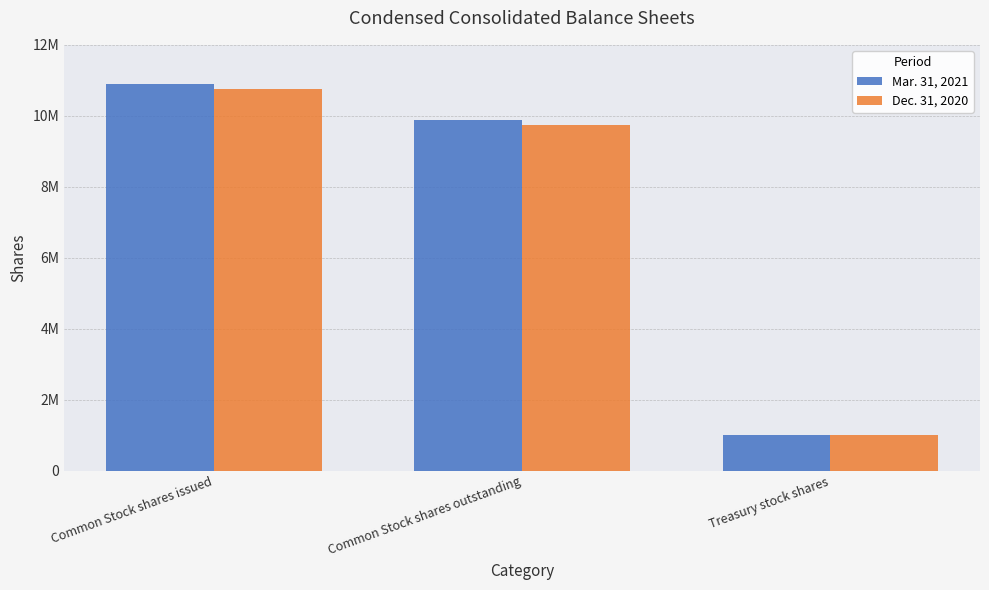

What are all the series names shown in the legend?

Mar. 31, 2021, Dec. 31, 2020